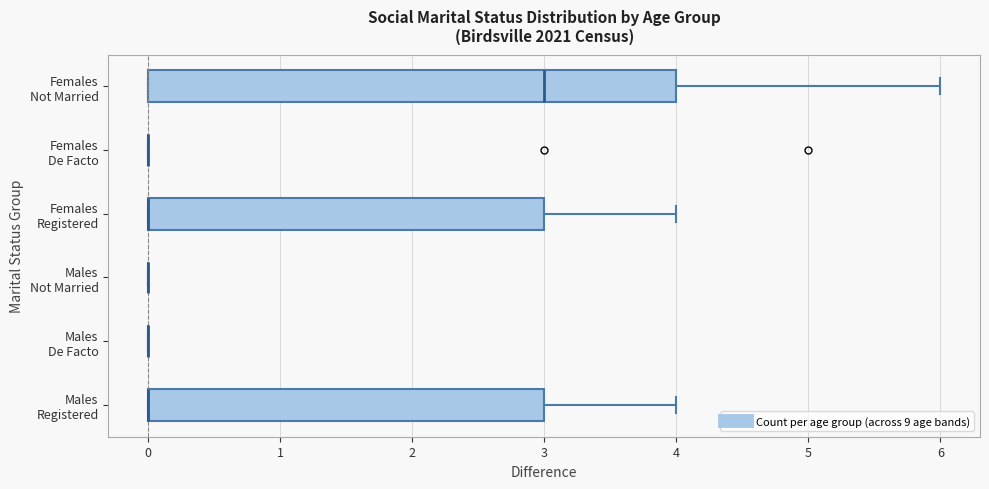

Reading bottom to top, transcribe this box plot: for each box, give where its median line is, the range the box spans, and where its two whiskers end, as read against the x-axis. The values are not printed on the chart, so give them approximately, as read against the axis.

Males Registered: median 0 (drawn on the box's left edge), box 0 to 3, whiskers 0 to 4
Males De Facto: box collapsed to a line at 0, whiskers 0 to 0
Males Not Married: box collapsed to a line at 0, whiskers 0 to 0
Females Registered: median 0 (drawn on the box's left edge), box 0 to 3, whiskers 0 to 4
Females De Facto: box collapsed to a line at 0, whiskers 0 to 0
Females Not Married: median 3, box 0 to 4, whiskers 0 to 6